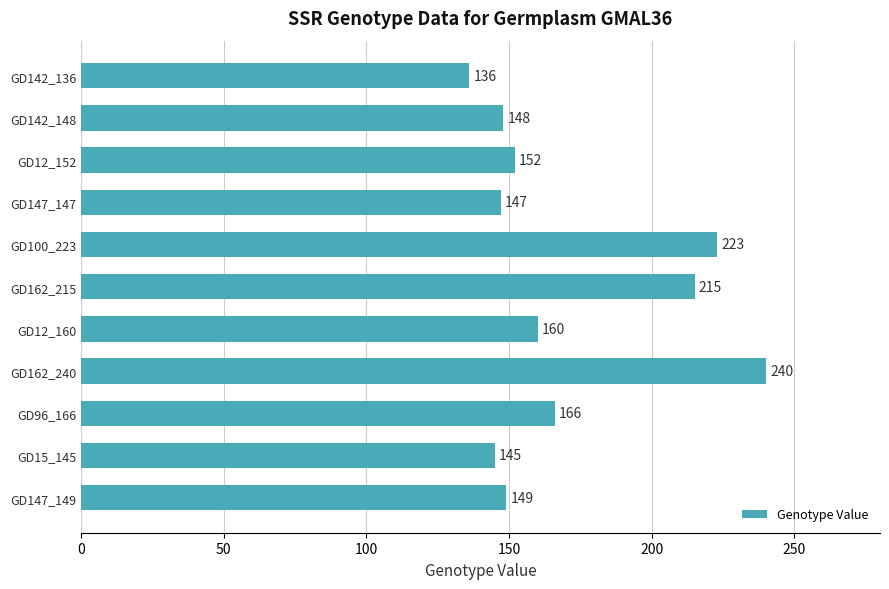

True or false: the data shows 215 at GD162_215.

True